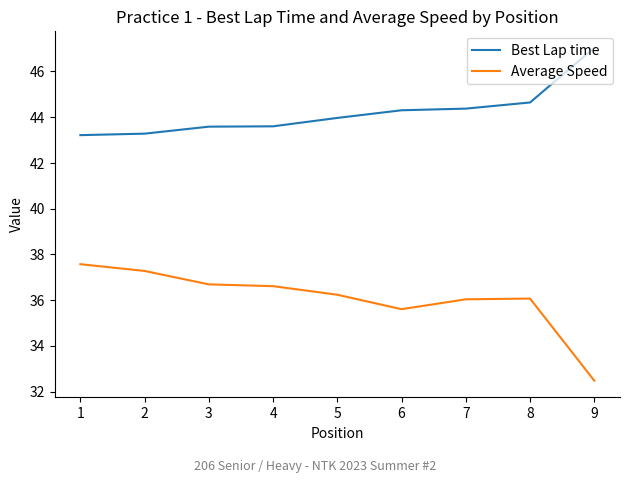

Which series has the largest total across all categories?

Best Lap time